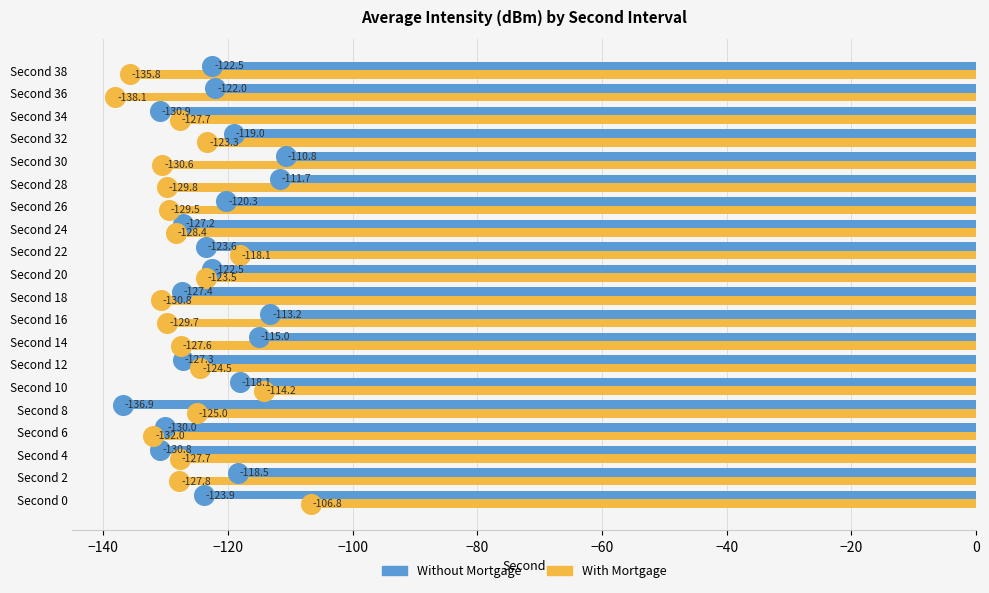

Which series reaches the minimum Y coordinate?

With Mortgage